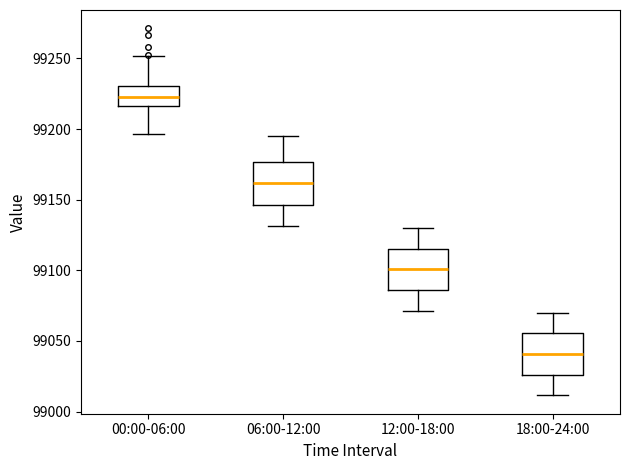

Reading left to right, transcribe this box plot: for each box, give where its median line is, the range the box spans, and where its two whiskers end, as read against the y-axis. The values are not printed on the chart, so give them approximately, as read against the axis.

00:00-06:00: median 99225, box 99215 to 99230, whiskers 99195 to 99250
06:00-12:00: median 99160, box 99145 to 99175, whiskers 99130 to 99195
12:00-18:00: median 99100, box 99085 to 99115, whiskers 99070 to 99130
18:00-24:00: median 99040, box 99025 to 99055, whiskers 99010 to 99070